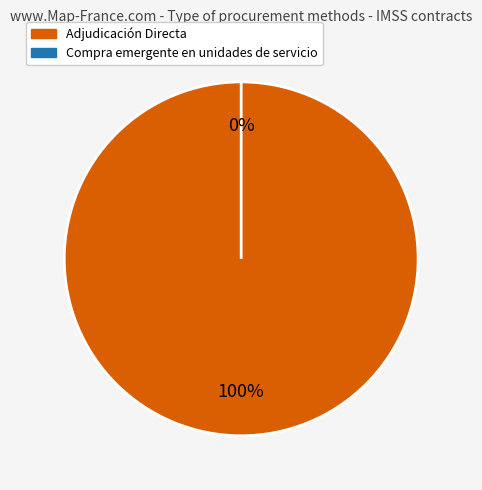

To the nearest percent, what is the difference between the largest and smallest slice percentages?

100%